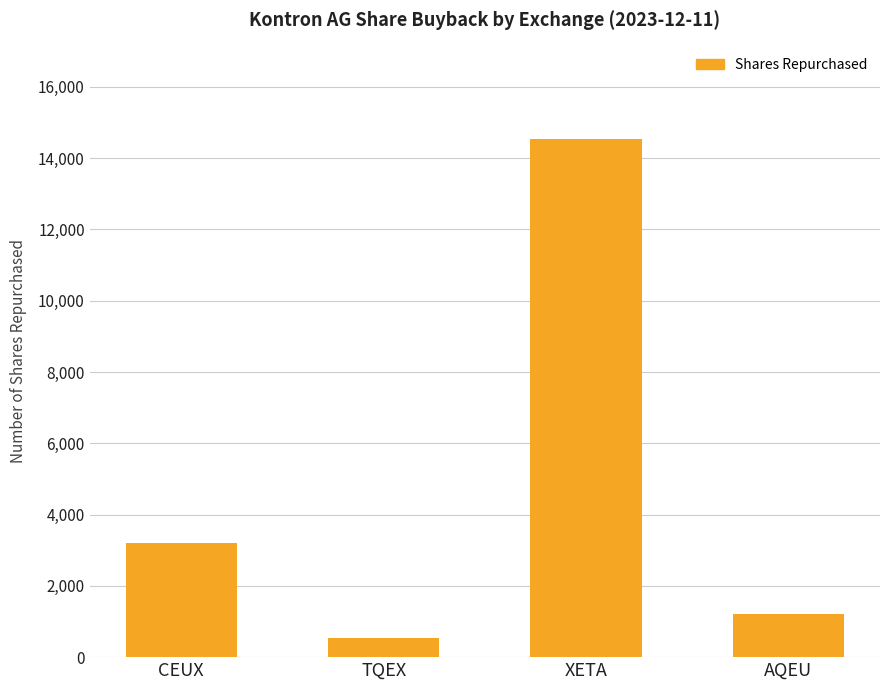

Rank the categories by value from highest to lowest.

XETA, CEUX, AQEU, TQEX